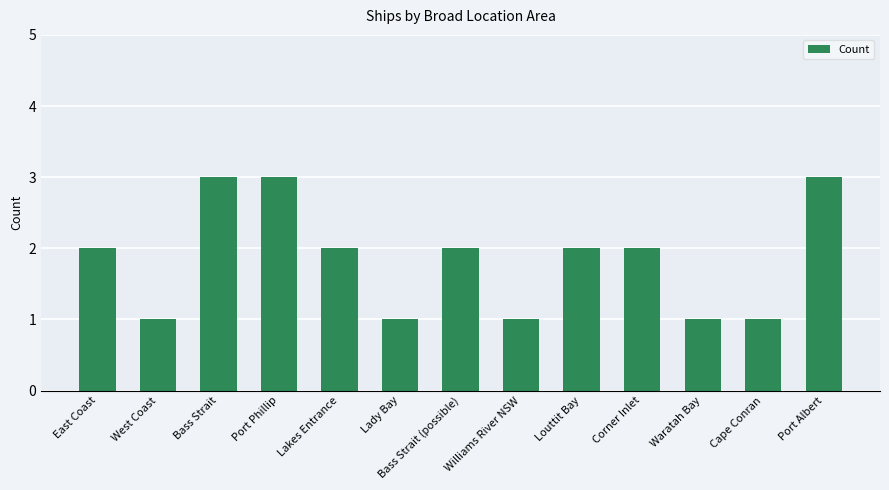

How many categories are shown in the chart?

13